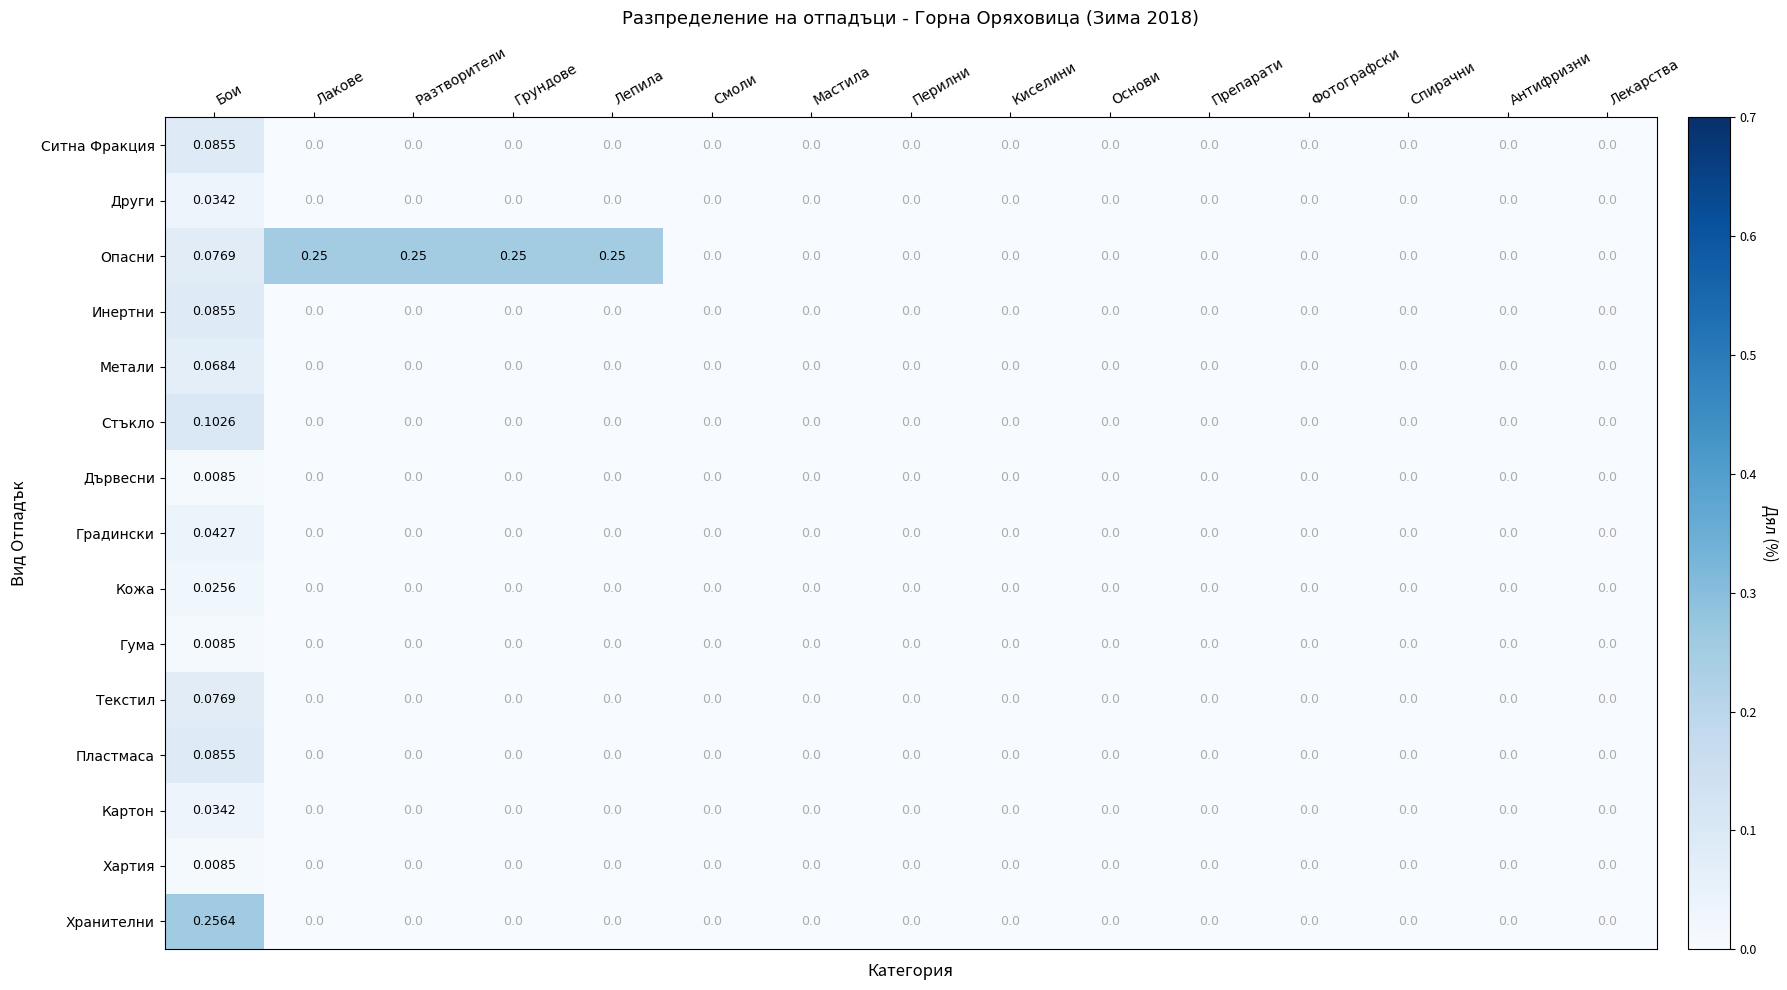

Count the number of data series in this chart.

15